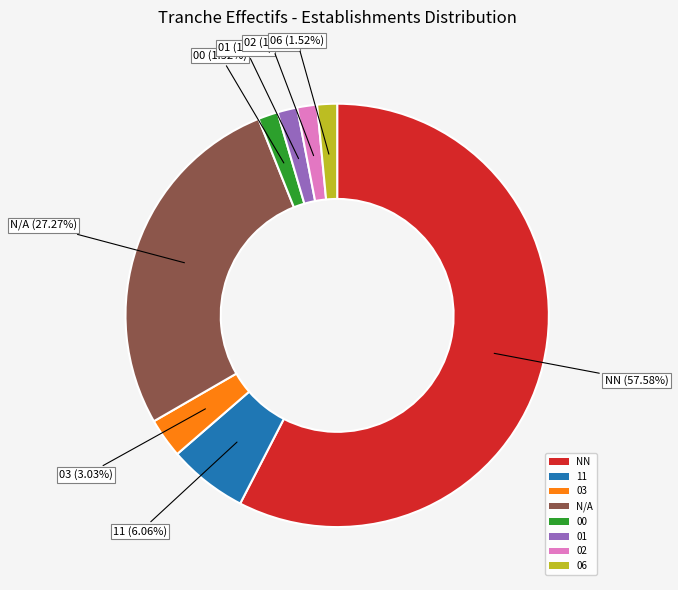

Combined, do 02 and 00 account for over 50%?

No